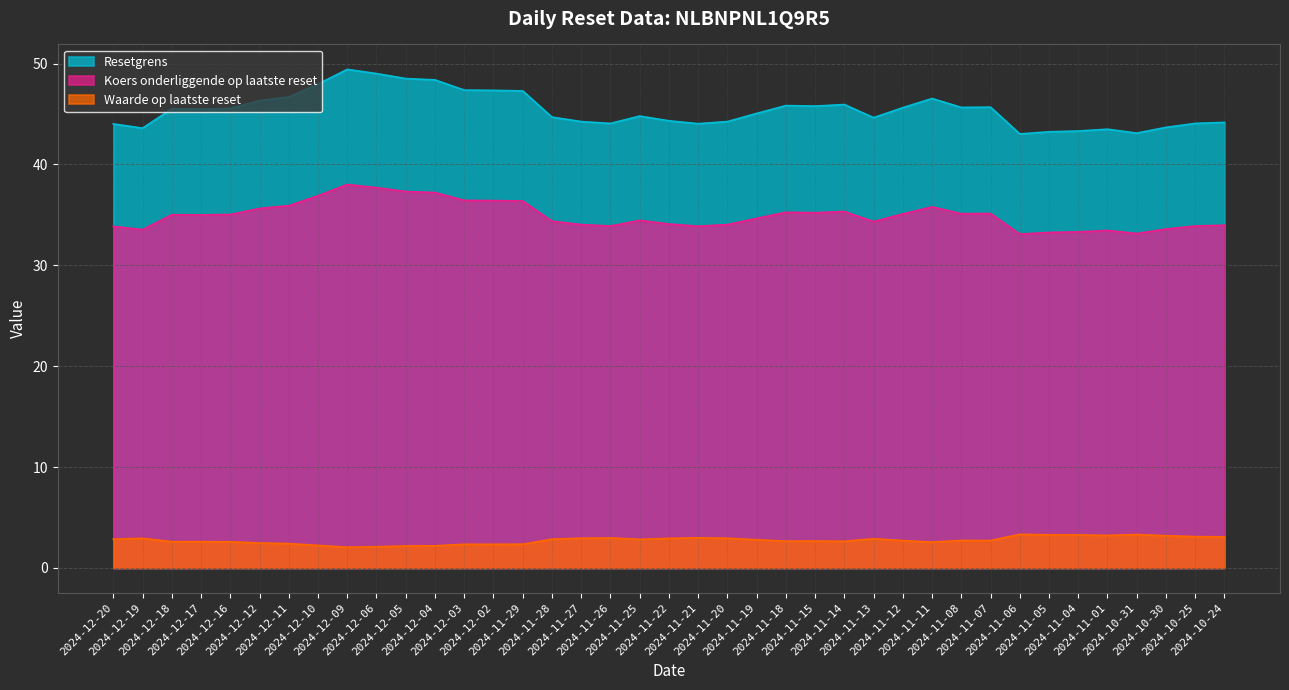

Where is the first local maximum for Waarde op laatste reset?

2024-12-19